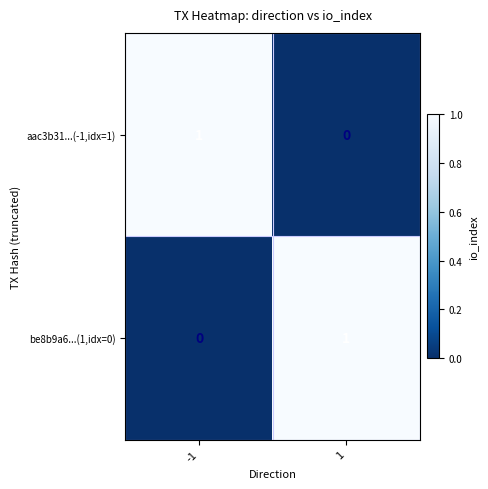

Is it true that aac3b31...(-1,idx=1) equals 1 at -1?

True